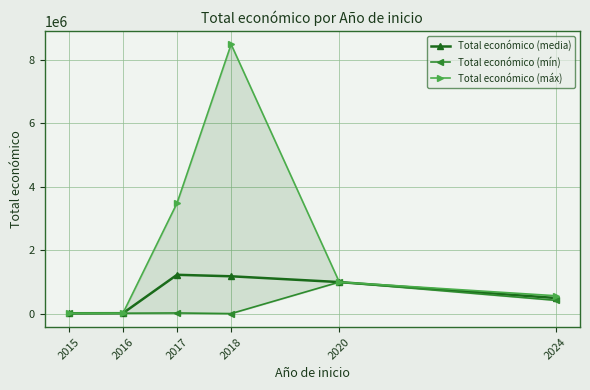

What is the value of the Total económico (máx) point at the 4th from the left?

8484999.0